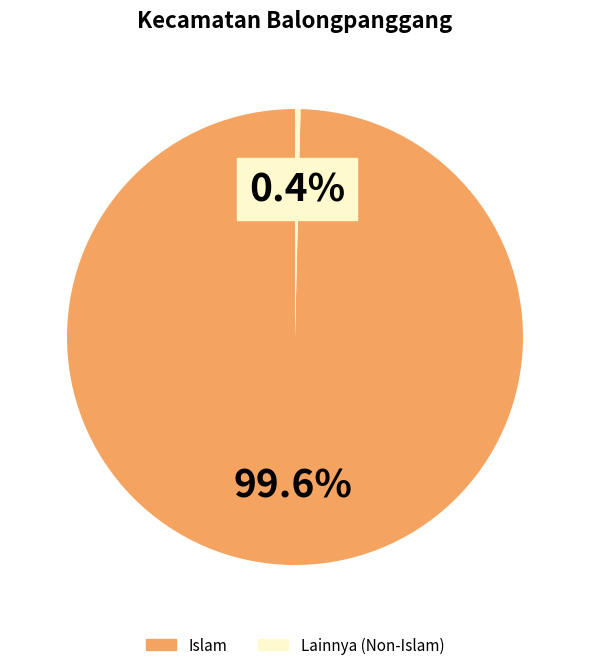

How many slices are in this pie chart?

2